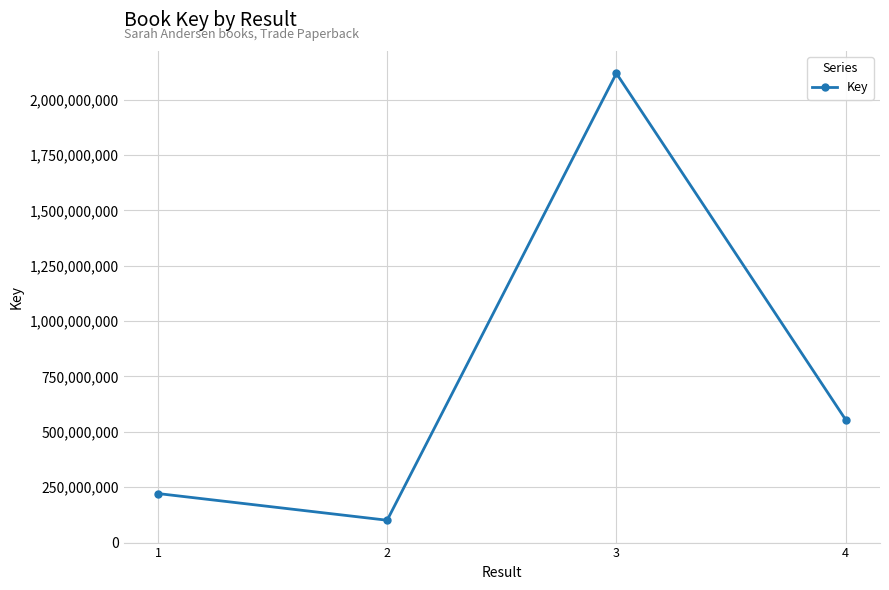

What is the minimum value shown in the chart?

100660936